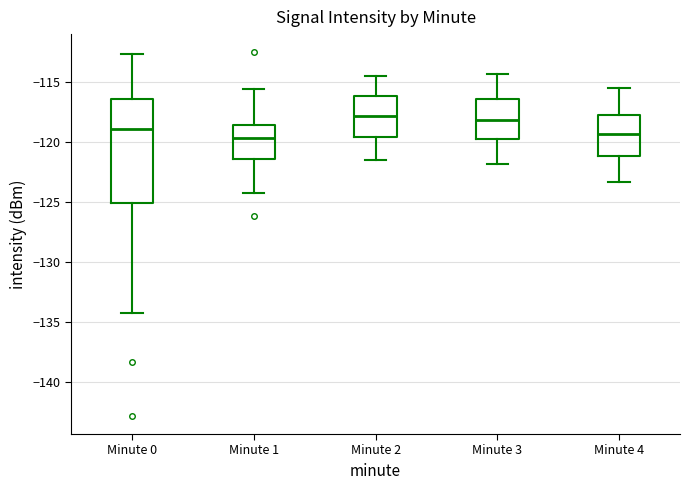

Where does the lower whisker of the box for Minute 0 end on the y-axis? The values are not printed on the chart, so give them approximately, as read against the axis.

-134.5